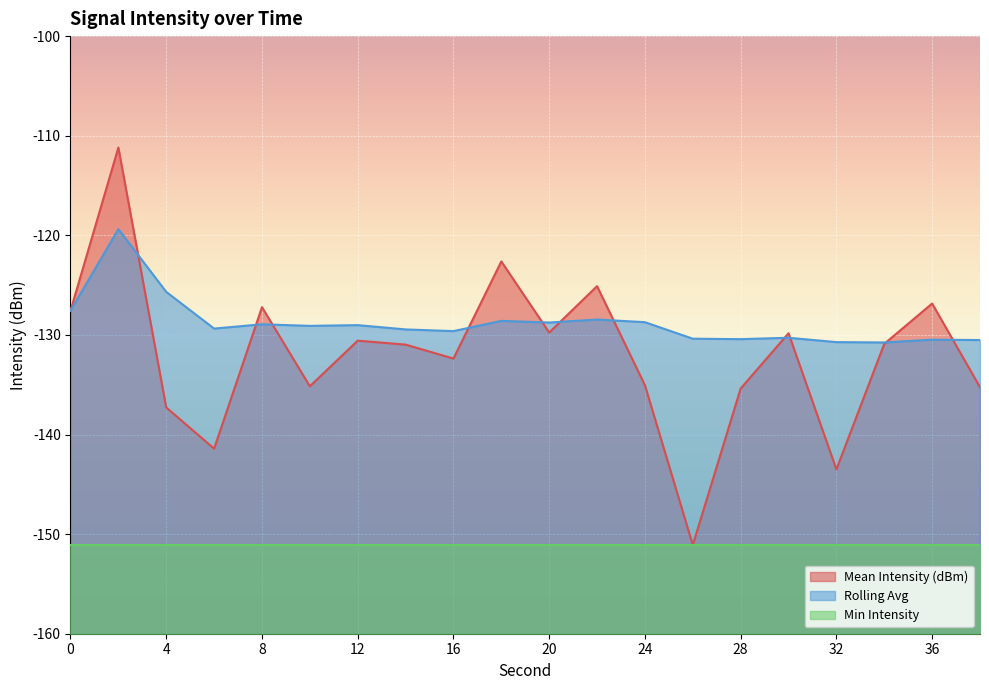

Which series has the largest total across all categories?

Rolling Avg